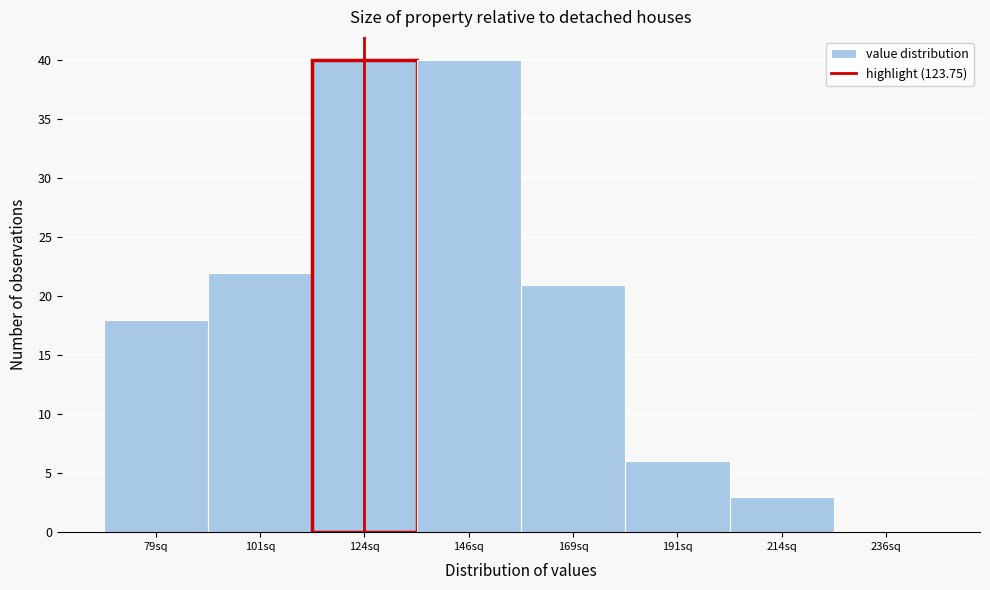

Reading left to right, transcribe this chart: for each bar, give the range it covers on the x-axis and its height. Neither the bar edges nor the heights are printed on the chart, so give them approximately, as read against the axes.

67.5 to 90.0: 18
90.0 to 112.5: 22
112.5 to 135.0: 40
135.0 to 157.5: 40
157.5 to 180.0: 21
180.0 to 202.5: 6
202.5 to 225.0: 3
225.0 to 247.5: 0